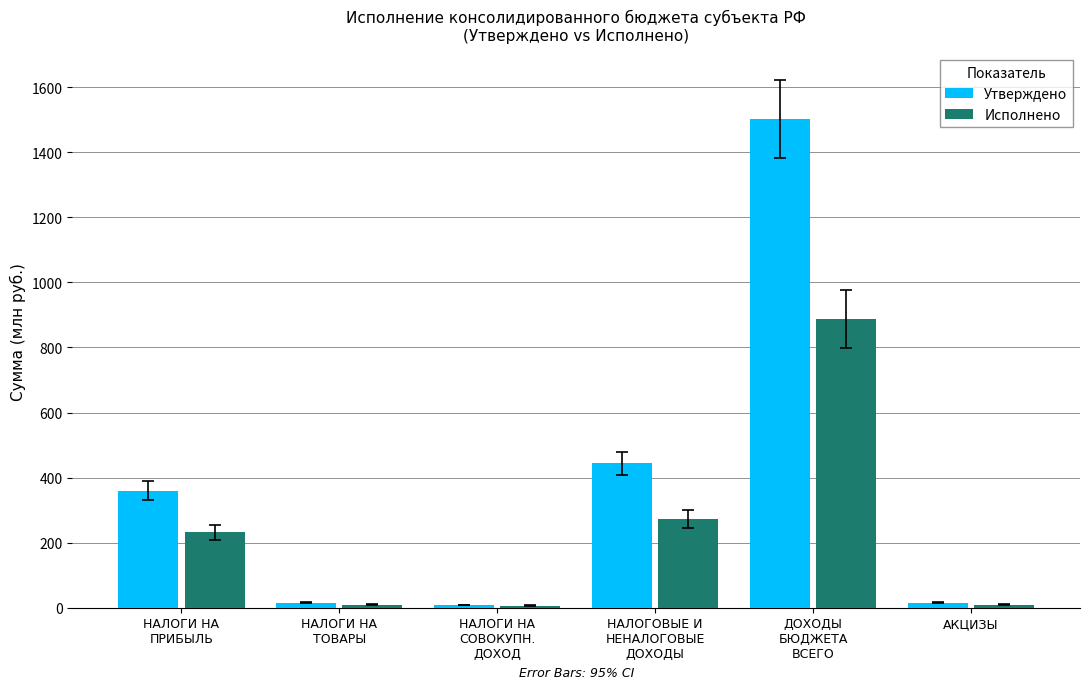

Between НАЛОГИ НА
ПРИБЫЛЬ and НАЛОГИ НА
ТОВАРЫ, which series saw the biggest shift?

Утверждено